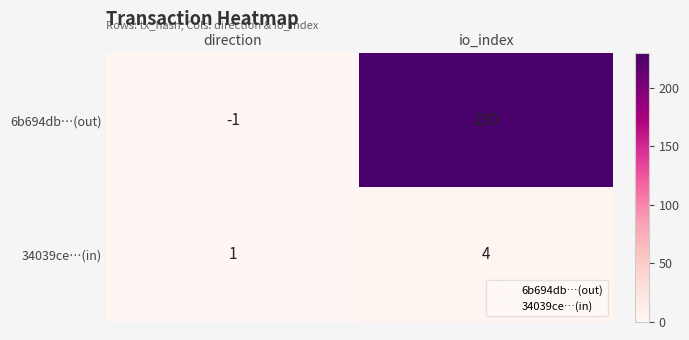

Rank the series by their average value, from lowest to highest.

34039ce…(in), 6b694db…(out)